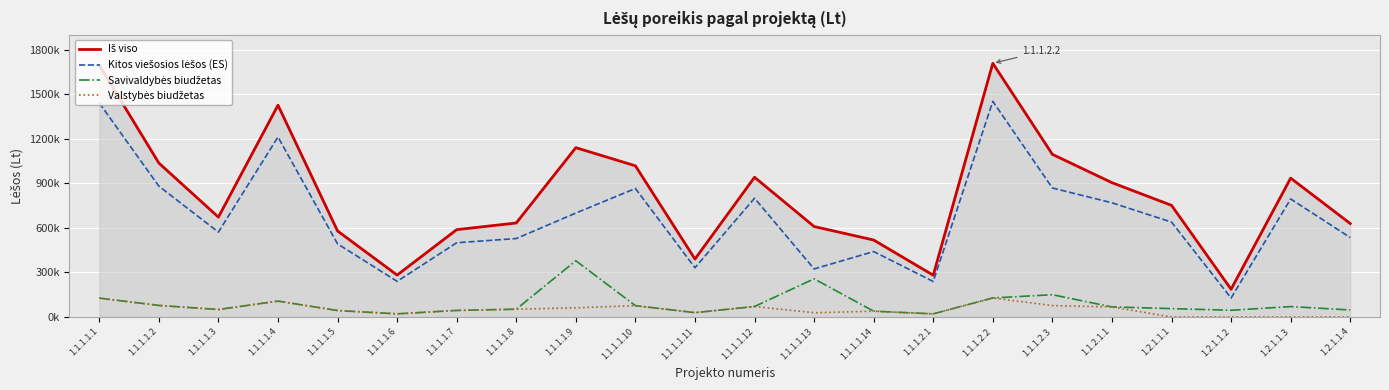

Reading right to left, what are all the values shown in this chart?

Iš viso: 1.2.1.1.4=629529.6	1.2.1.1.3=935258.4	1.2.1.1.2=186676.8	1.2.1.1.1=752000.0	1.1.2.1.1=904727.0	1.1.1.2.3=1095550.0	1.1.1.2.2=1708758.0	1.1.1.2.1=281261.0	1.1.1.1.14=518360.9	1.1.1.1.13=609390.0	1.1.1.1.12=941177.0	1.1.1.1.11=390237.0	1.1.1.1.10=1018235.0	1.1.1.1.9=1140564.0	1.1.1.1.8=633181.0	1.1.1.1.7=588235.0	1.1.1.1.6=282353.0	1.1.1.1.5=579303.0	1.1.1.1.4=1426434.0	1.1.1.1.3=672604.2	1.1.1.1.2=1036756.0	1.1.1.1.1=1695774.0
Kitos viešosios lėšos (ES): 1.2.1.1.4=535100.2	1.2.1.1.3=794969.7	1.2.1.1.2=127500.0	1.2.1.1.1=639199.9	1.1.2.1.1=769018.0	1.1.1.2.3=868860.0	1.1.1.2.2=1452444.0	1.1.1.2.1=239072.0	1.1.1.1.14=440606.8	1.1.1.1.13=323703.0	1.1.1.1.12=800000.0	1.1.1.1.11=331700.0	1.1.1.1.10=865500.0	1.1.1.1.9=700000.0	1.1.1.1.8=528358.0	1.1.1.1.7=500000.0	1.1.1.1.6=240000.0	1.1.1.1.5=492354.0	1.1.1.1.4=1212468.0	1.1.1.1.3=571713.6	1.1.1.1.2=881242.0	1.1.1.1.1=1441408.0
Savivaldybės biudžetas: 1.2.1.1.4=47214.7	1.2.1.1.3=70144.4	1.2.1.1.2=45176.8	1.2.1.1.1=56400.1	1.1.2.1.1=67855.0	1.1.1.2.3=150026.0	1.1.1.2.2=128157.0	1.1.1.2.1=21095.0	1.1.1.1.14=38877.1	1.1.1.1.13=257125.0	1.1.1.1.12=70589.0	1.1.1.1.11=29268.0	1.1.1.1.10=76368.0	1.1.1.1.9=378799.0	1.1.1.1.8=52412.0	1.1.1.1.7=44118.0	1.1.1.1.6=21177.0	1.1.1.1.5=43443.0	1.1.1.1.4=106983.0	1.1.1.1.3=50445.3	1.1.1.1.2=77757.0	1.1.1.1.1=127183.0
Valstybės biudžetas: 1.2.1.1.4=0.0	1.2.1.1.3=0.0	1.2.1.1.2=0.0	1.2.1.1.1=0.0	1.1.2.1.1=67854.0	1.1.1.2.3=76664.0	1.1.1.2.2=128157.0	1.1.1.2.1=21094.0	1.1.1.1.14=38877.1	1.1.1.1.13=28562.0	1.1.1.1.12=70588.0	1.1.1.1.11=29269.0	1.1.1.1.10=76367.0	1.1.1.1.9=61765.0	1.1.1.1.8=52411.0	1.1.1.1.7=44117.0	1.1.1.1.6=21176.0	1.1.1.1.5=43443.0	1.1.1.1.4=106983.0	1.1.1.1.3=50445.3	1.1.1.1.2=77757.0	1.1.1.1.1=127183.0